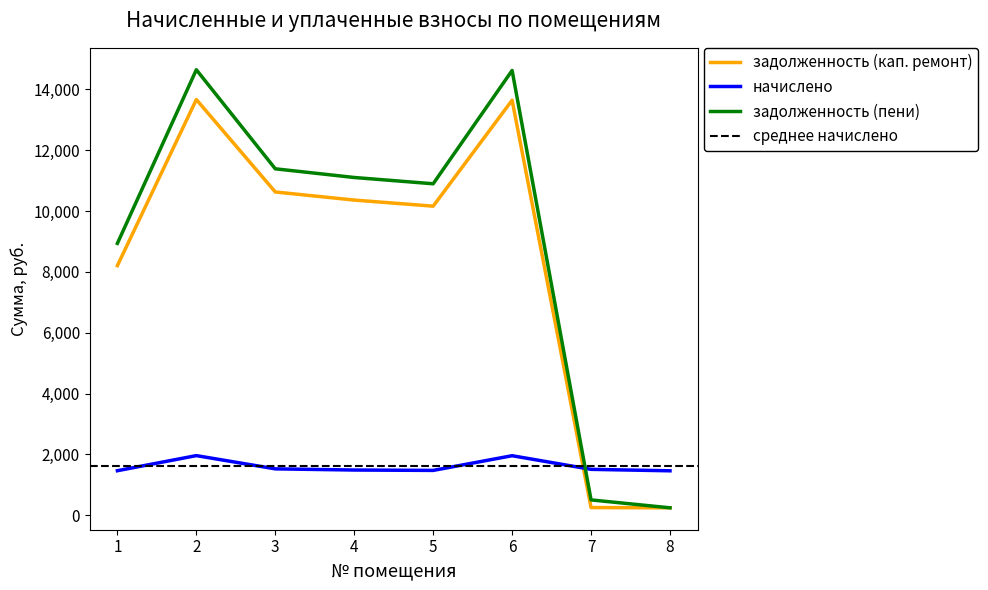

Which series has the largest total across all categories?

задолженность (пени)